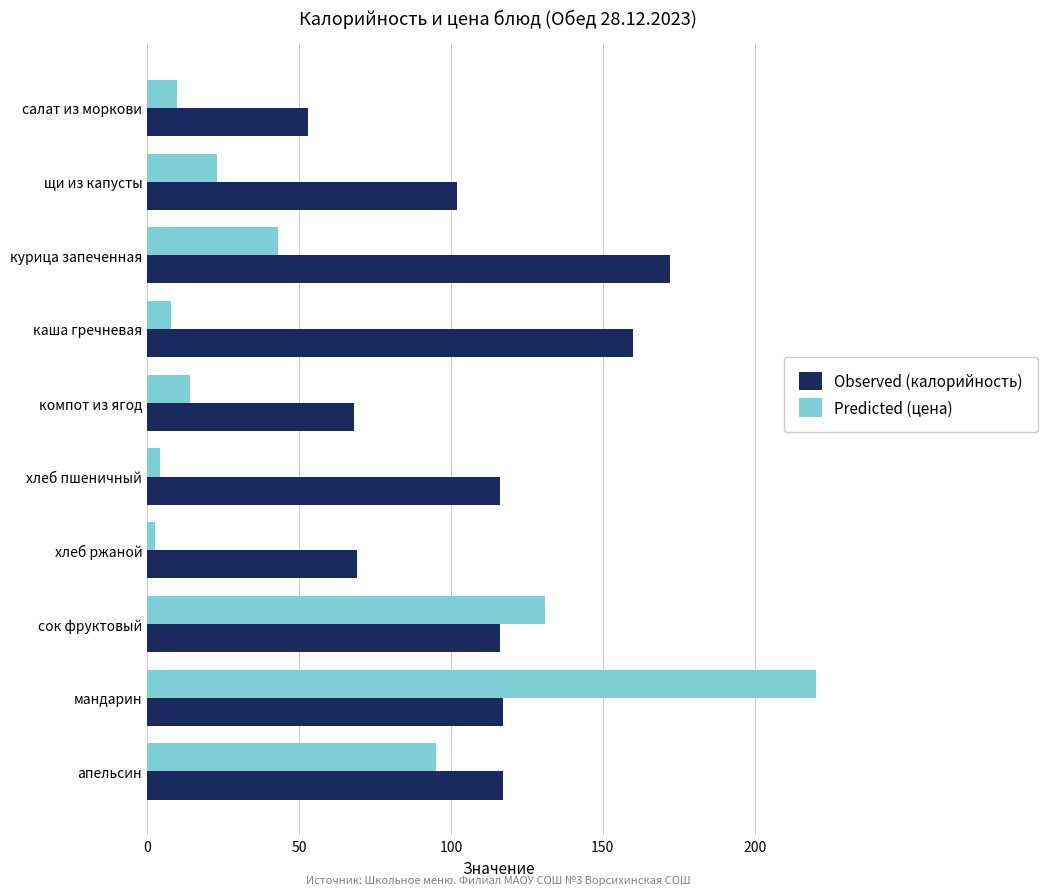

Rank the series by their maximum value, from highest to lowest.

Predicted (цена), Observed (калорийность)